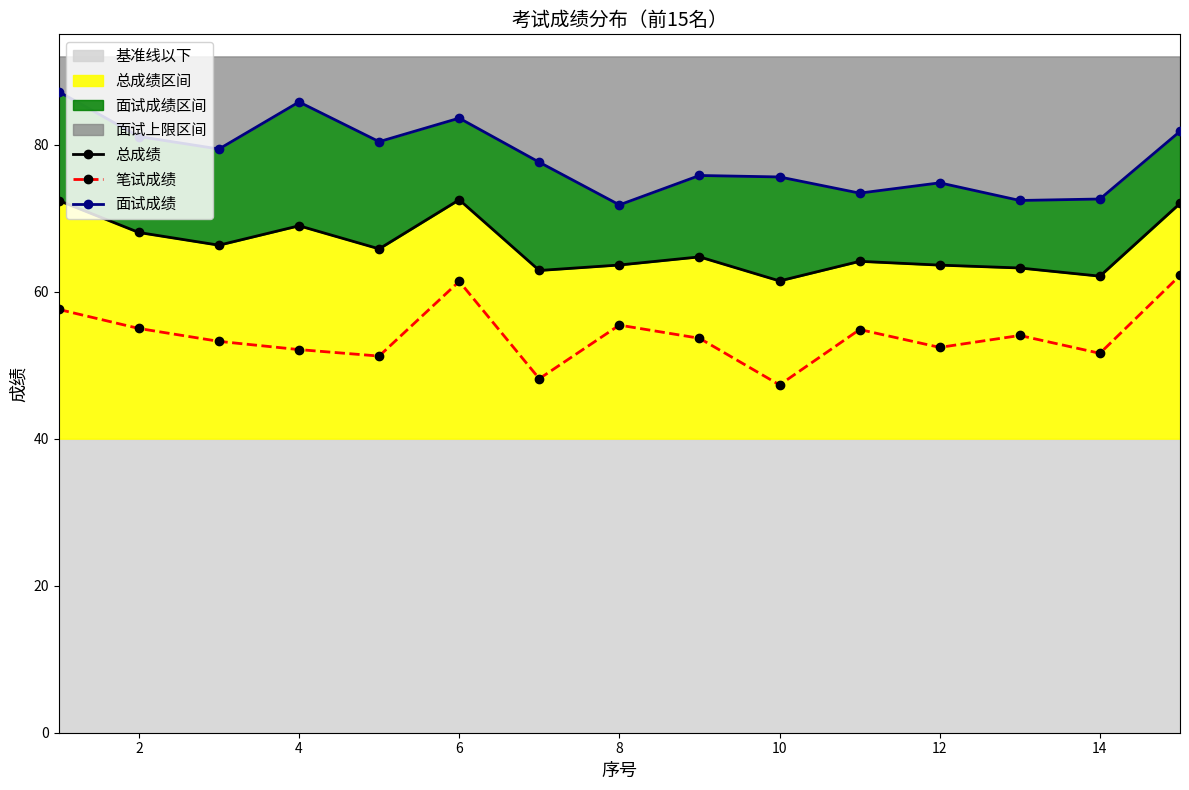

True or false: 总成绩 and 面试成绩 cross at least once.

False